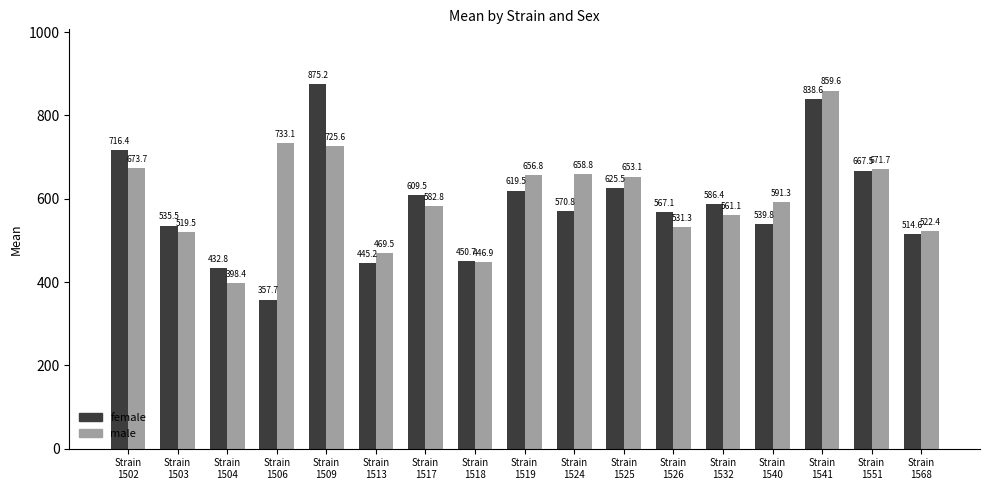

What is the total value across all series at Strain
1502?

1390.2